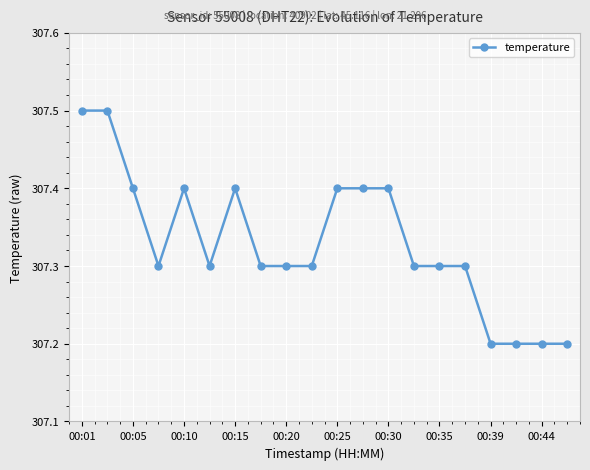

What is the average value?

307.3